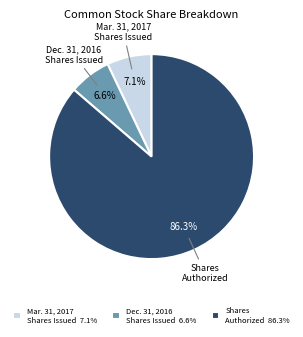

Count the number of slices in the pie.

3